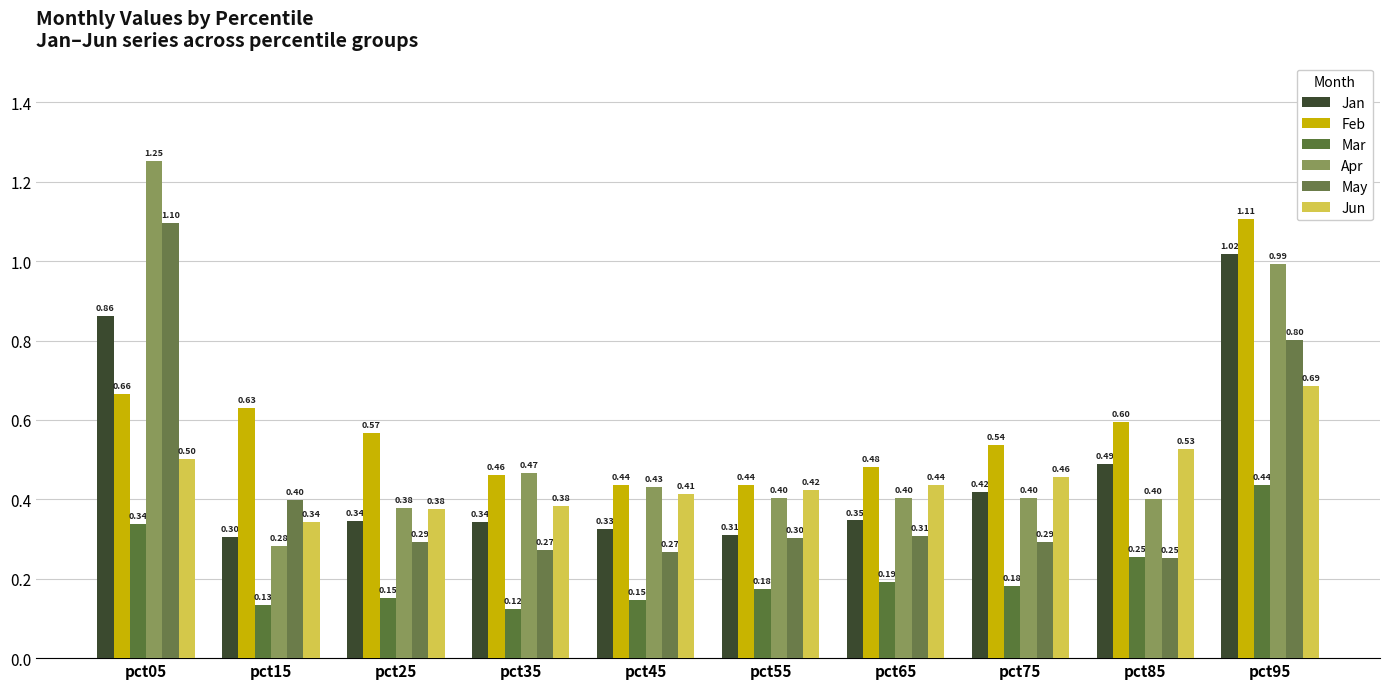

Which series has the largest range (max minus min)?

Apr